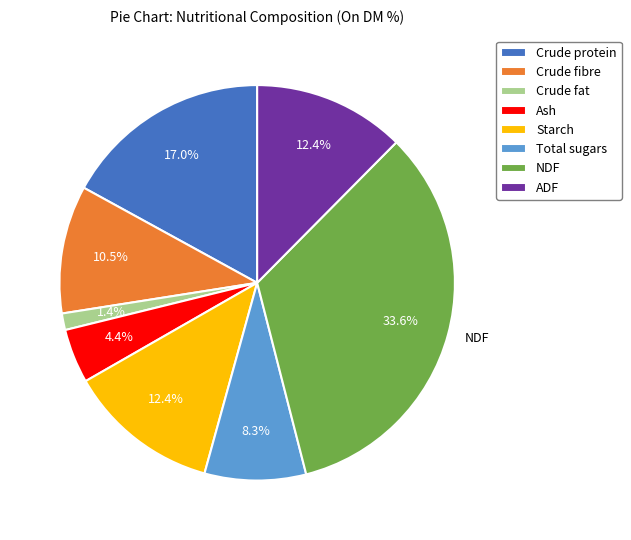

To the nearest percent, what is the average slice percentage?

12%